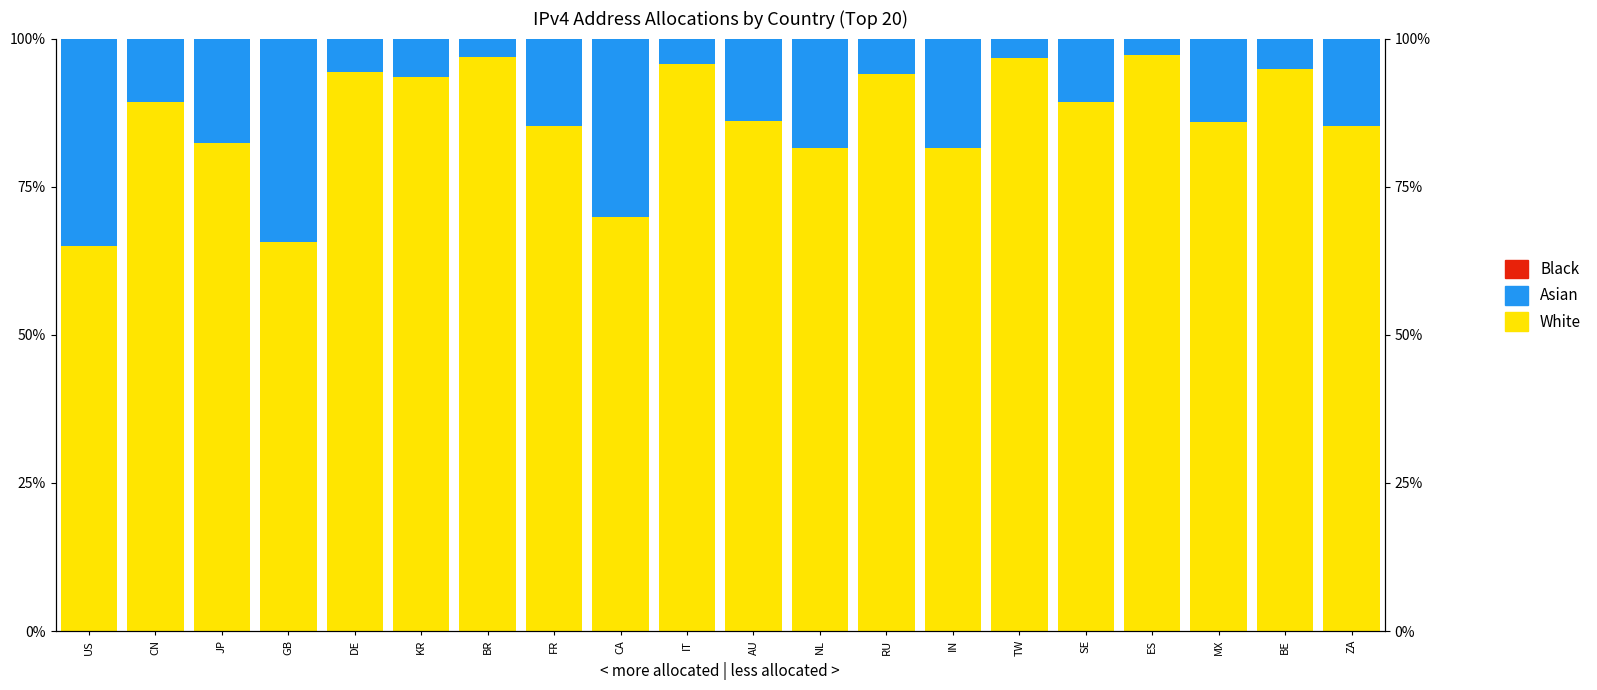

What is the greatest value displayed?

97.2